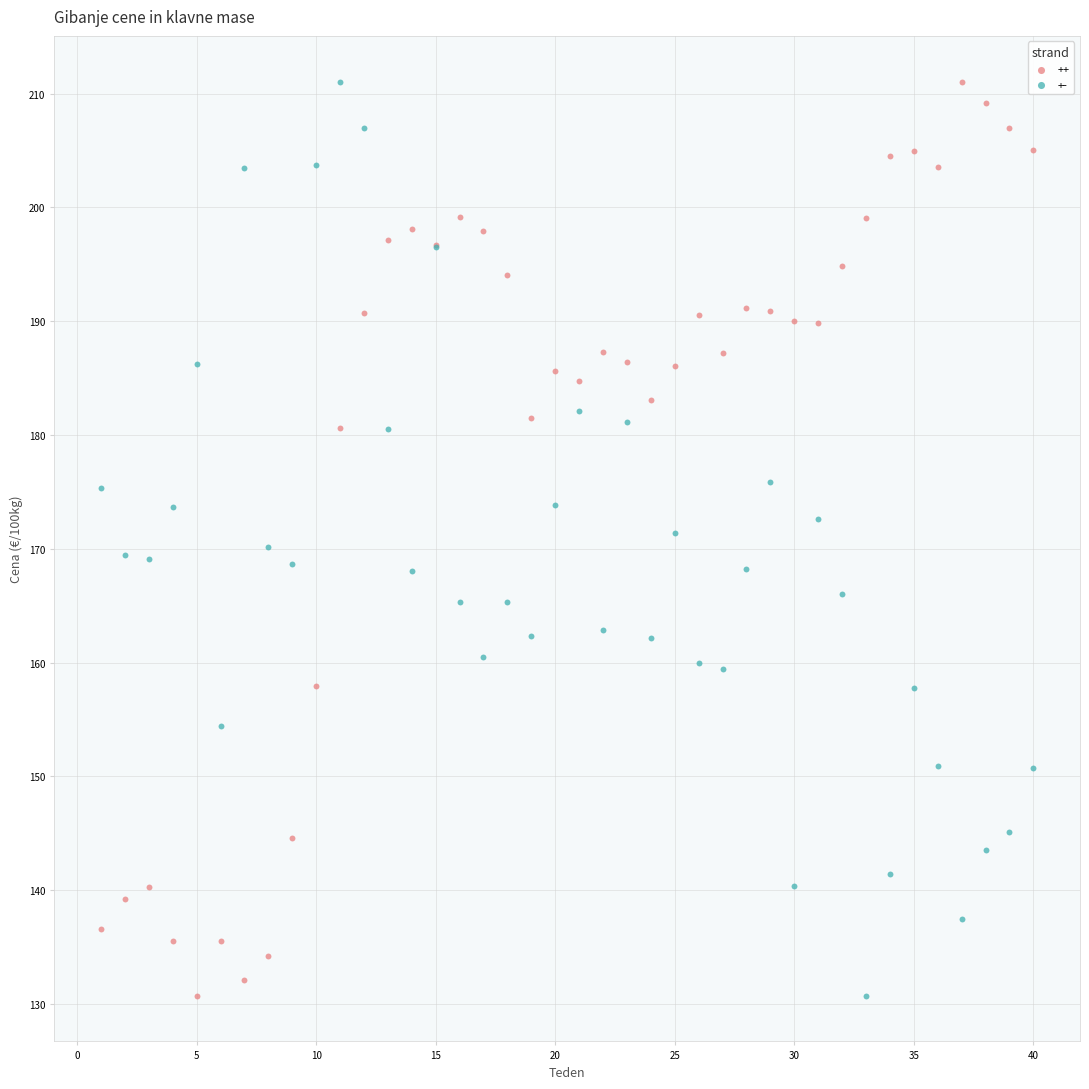

What is the X range (max minus min) for the scatter plot?

39.0